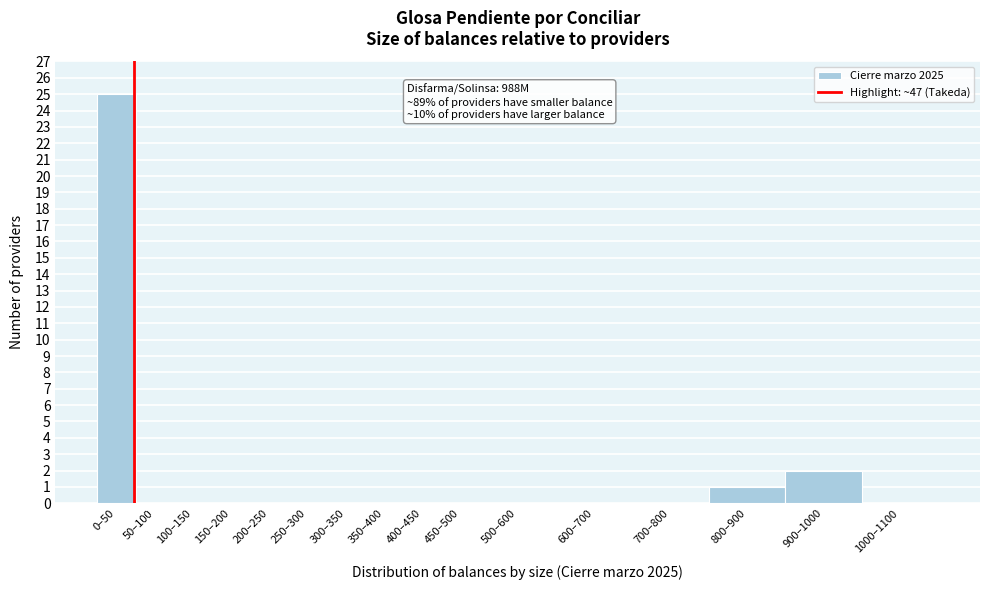

Reading right to left, transcribe all the data shown in this chart.

1000–1100=0	900–1000=2	800–900=1	700–800=0	600–700=0	500–600=0	450–500=0	400–450=0	350–400=0	300–350=0	250–300=0	200–250=0	150–200=0	100–150=0	50–100=0	0–50=25